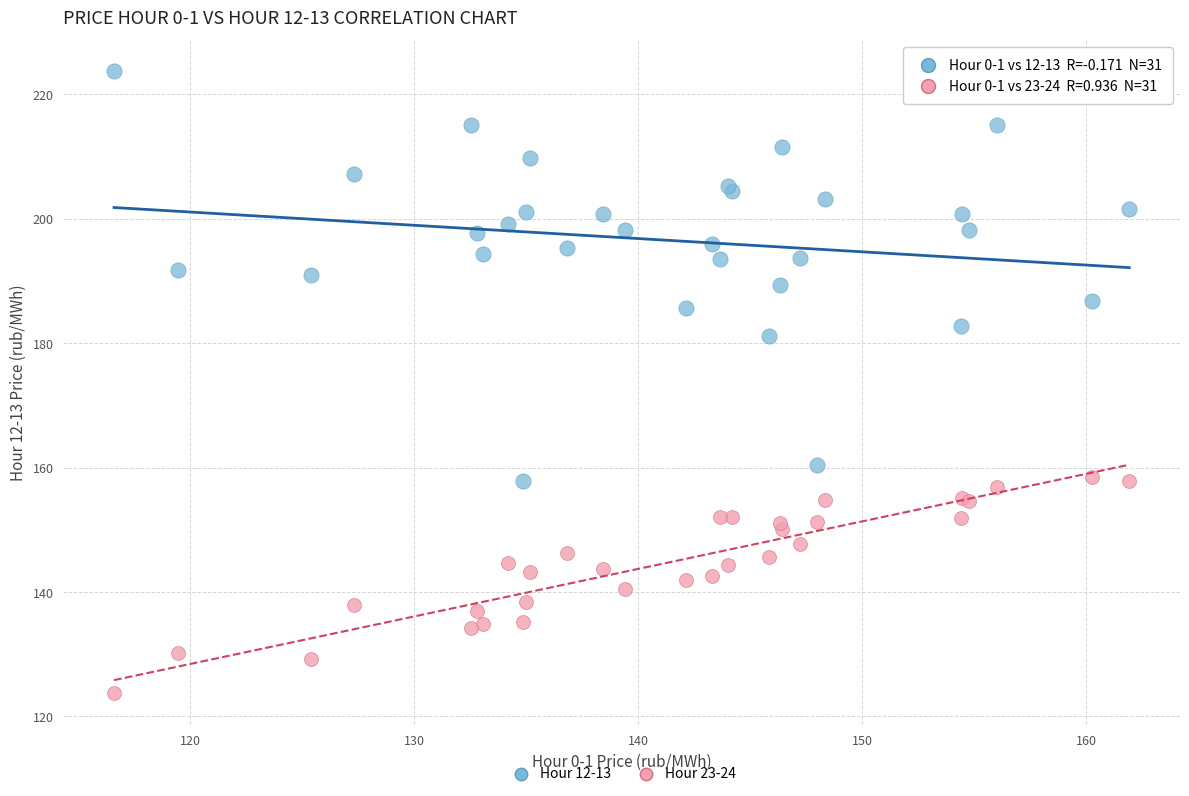

Across all series, what Y value is closest to 173?

181.1